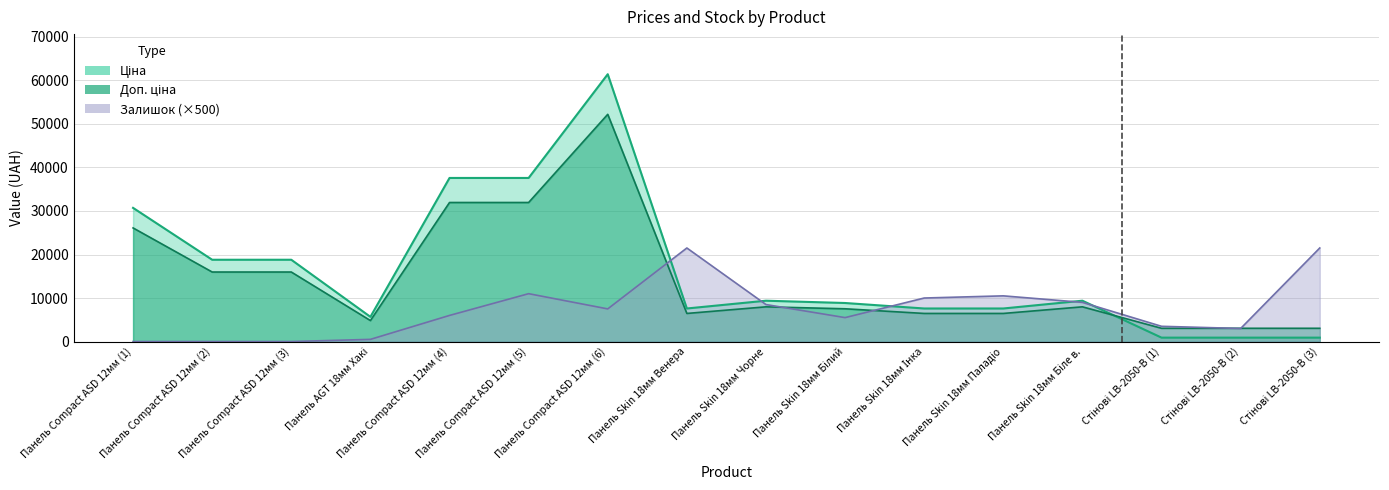

How many times do Ціна and Залишок cross each other?

5